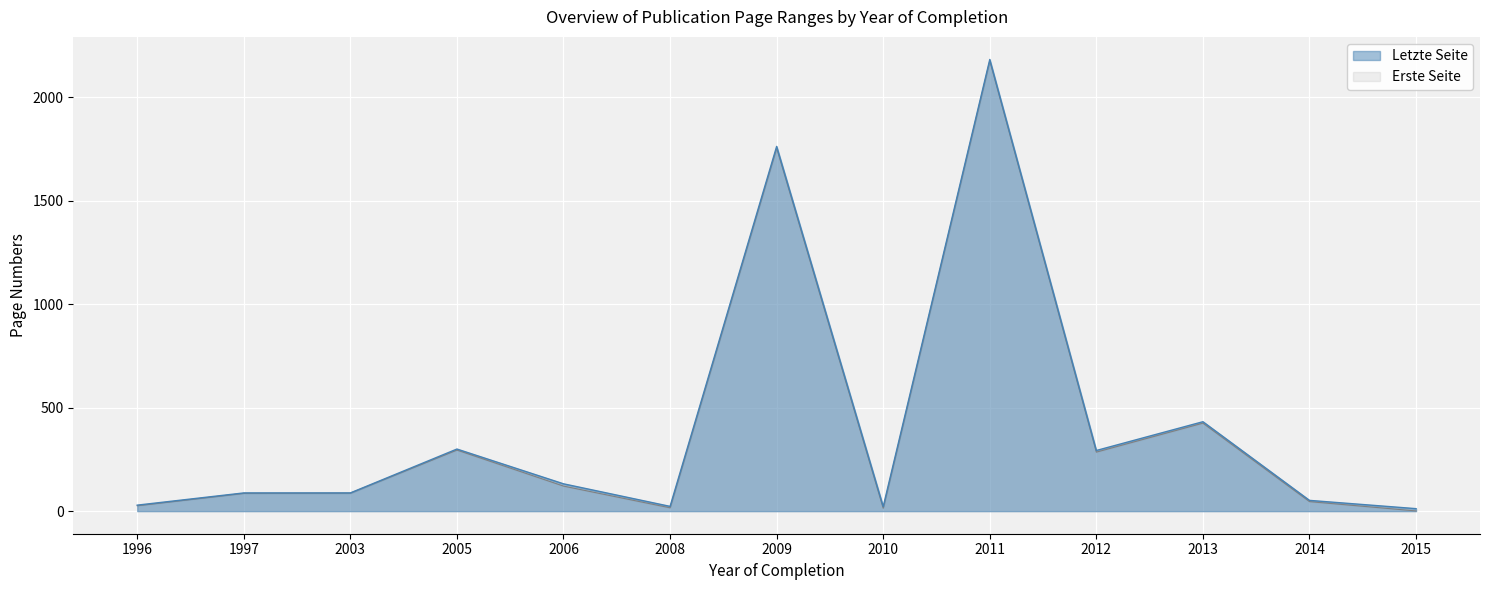

At which label is Erste Seite closest to 1088?

2013